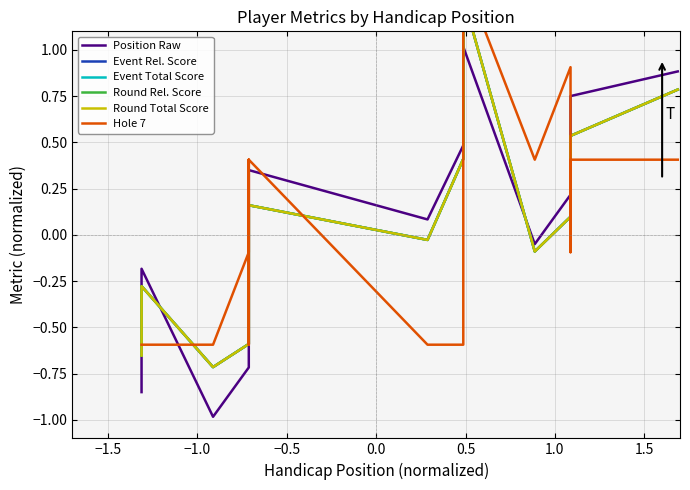

Between −1.0 and 0.5, which series saw the biggest shift?

Position Raw